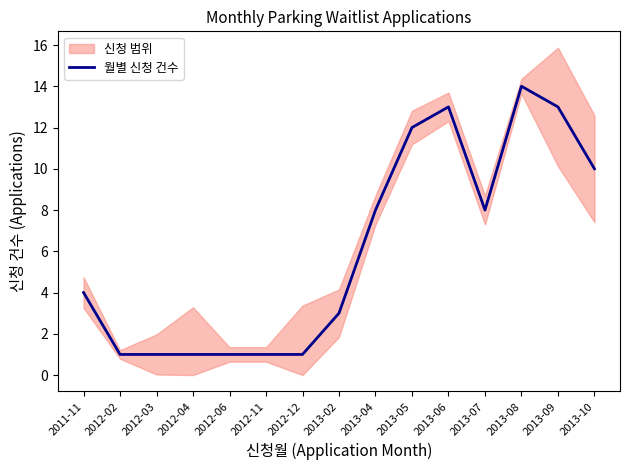

Is it true that the value at 2012-04 is 1?

True